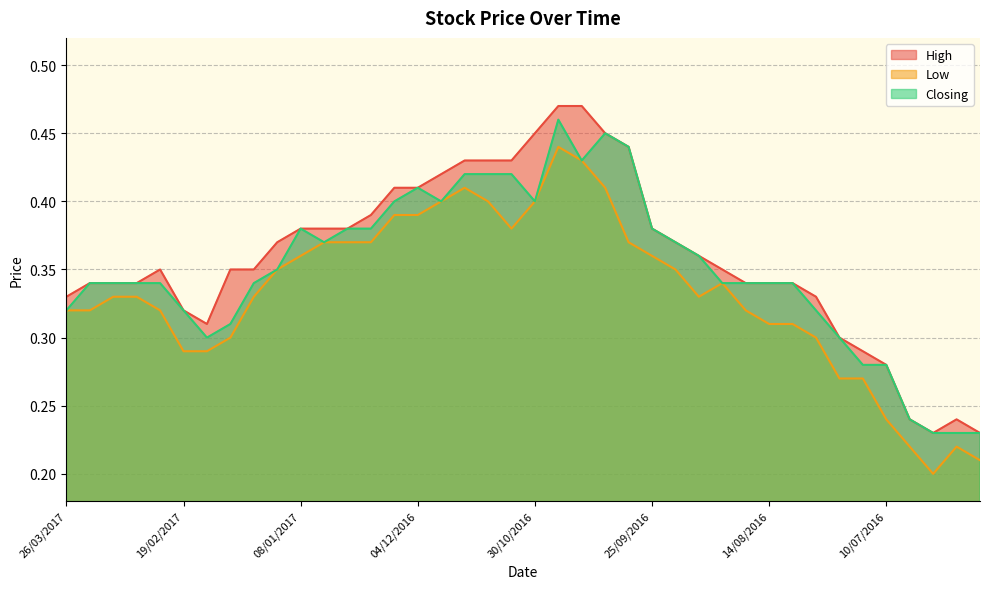

List the series in order of their overall mean, lowest first.

Low, Closing, High